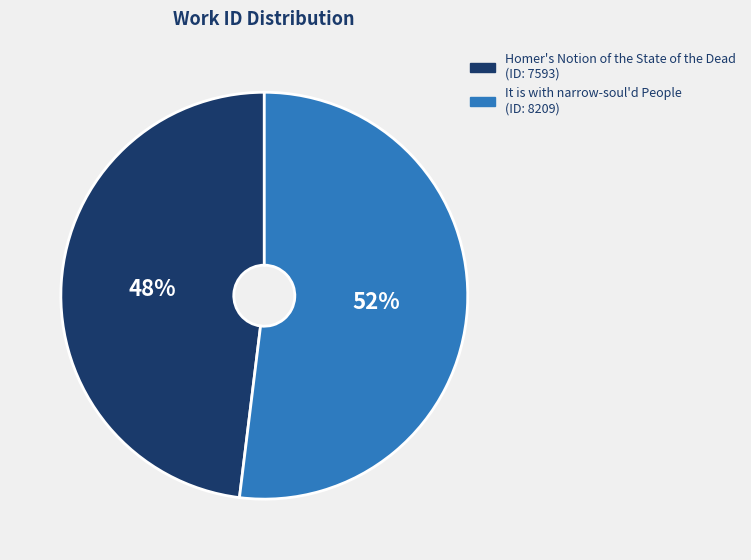

How many slices are in this pie chart?

2